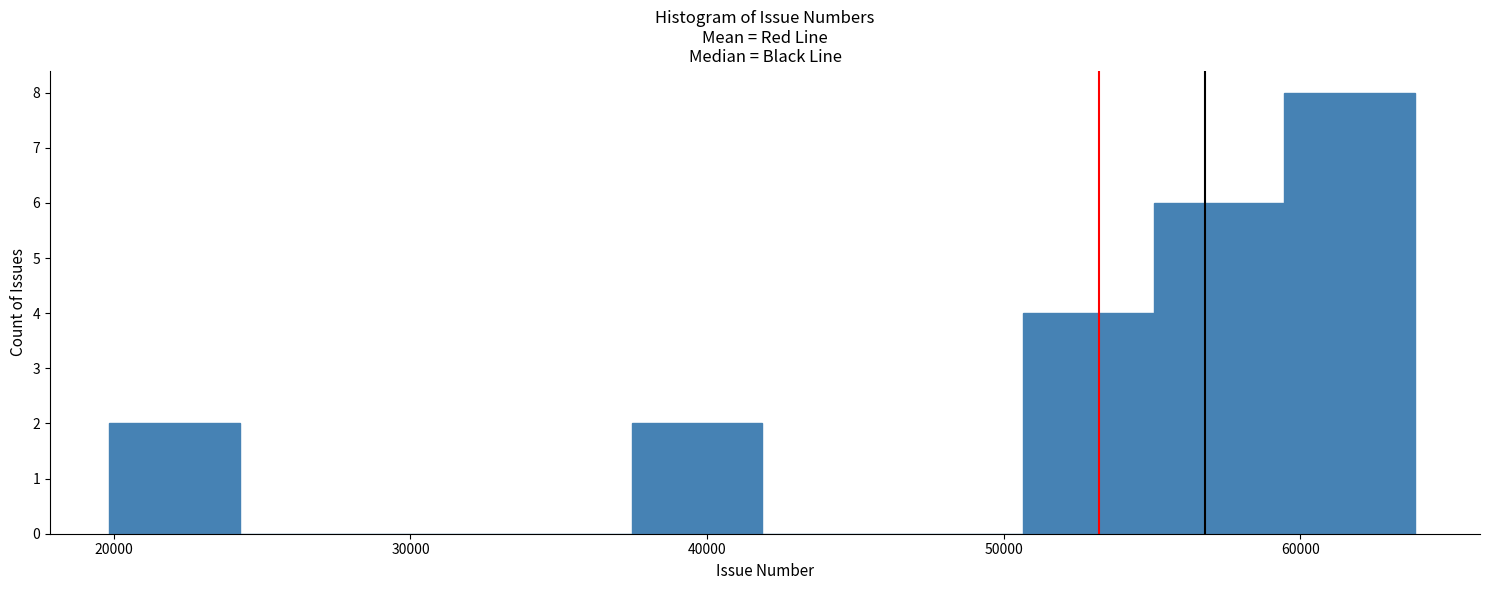

Which range on the x-axis has the tallest bar?

59000 to 64000